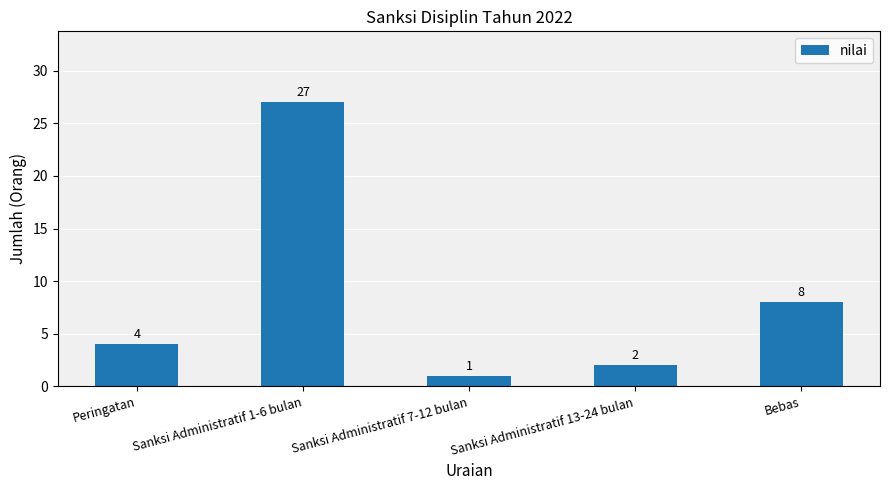

What is the sum of the values at Peringatan and Bebas?

12